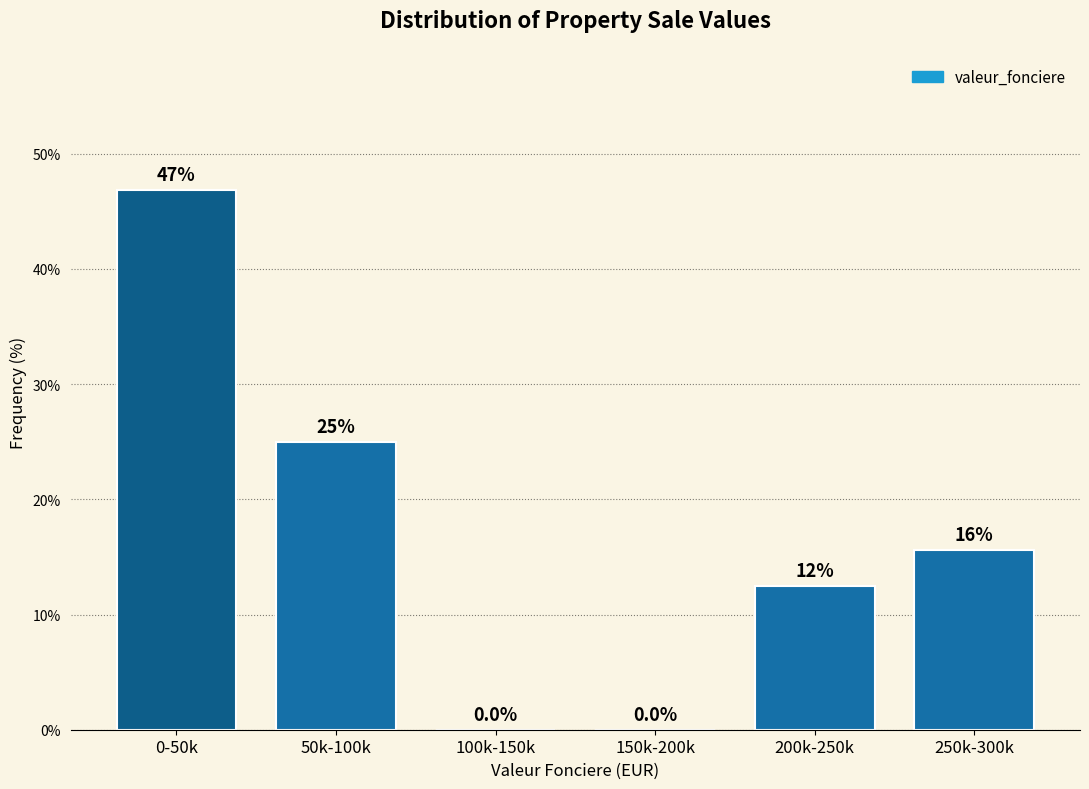

Reading right to left, list all the values displayed in this chart.

250k-300k=15.6	200k-250k=12.5	150k-200k=0.0	100k-150k=0.0	50k-100k=25.0	0-50k=46.9